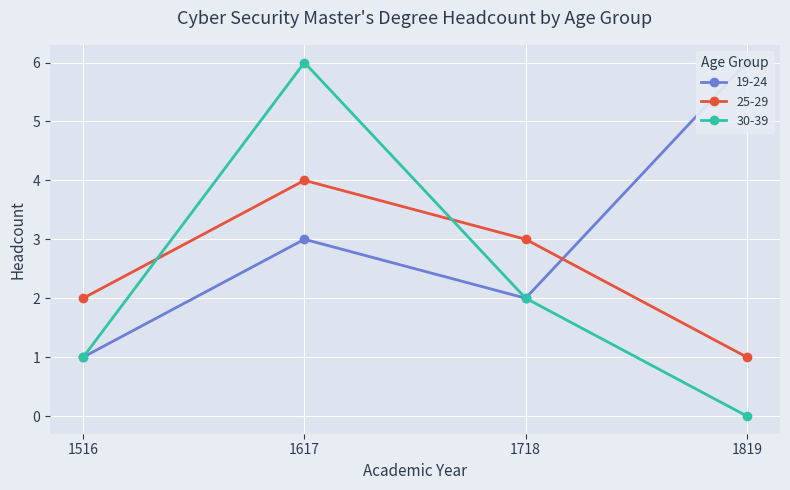

Which category has the highest value across all series?

1819